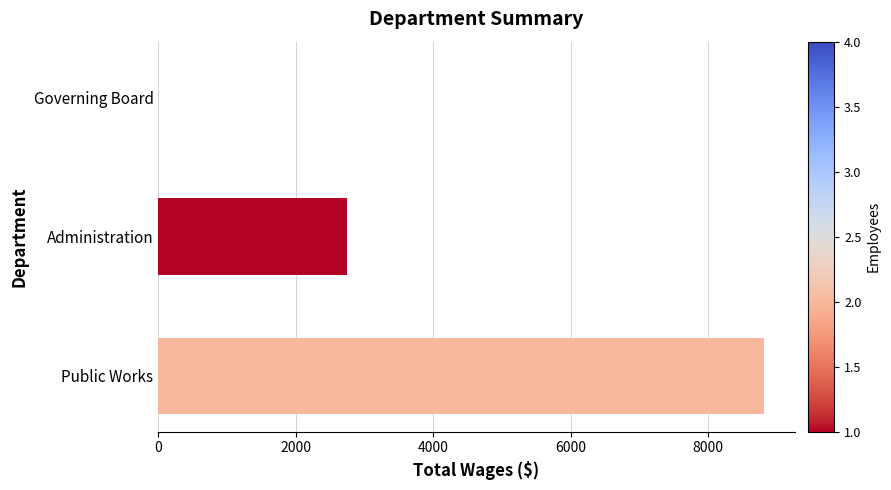

Which has a higher value, Public Works or Administration?

Public Works